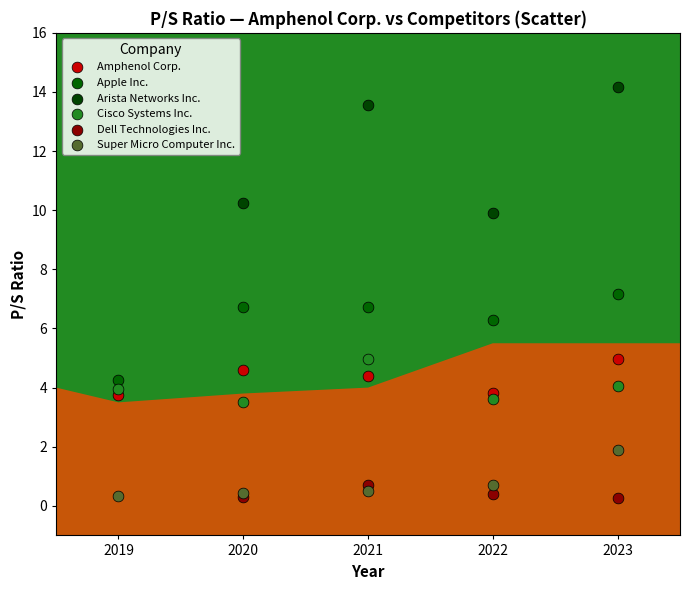

Which series has the widest spread of Y values?

Arista Networks Inc.